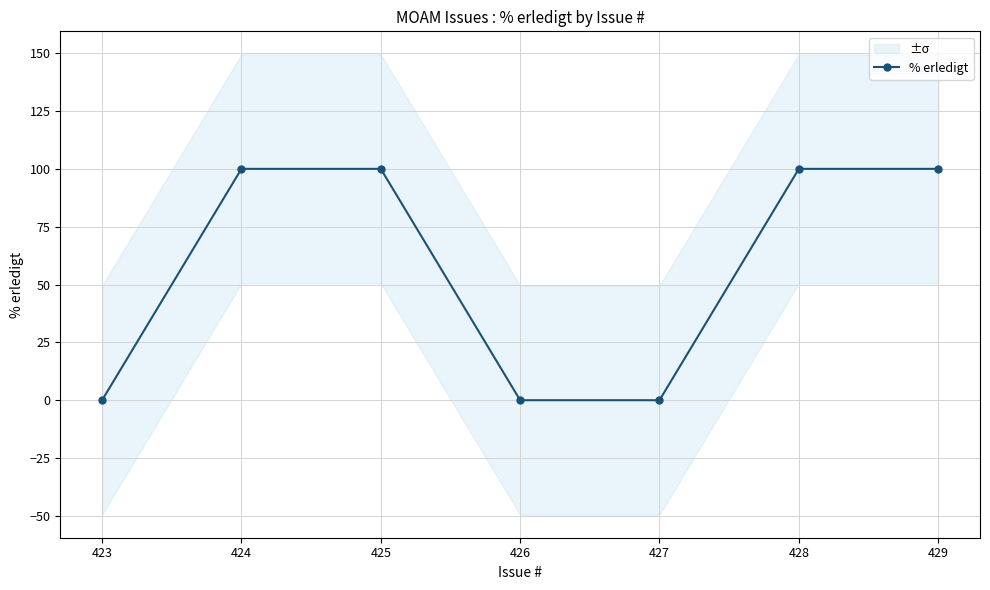

Between 428 and 424, which is larger?

428